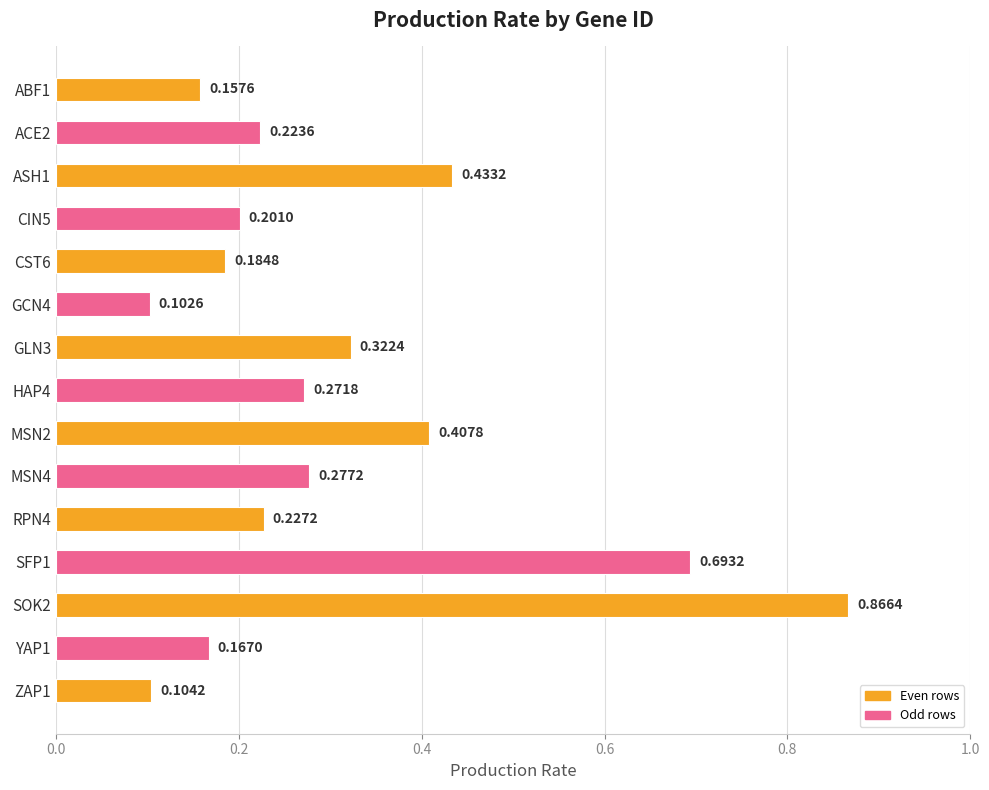

At which category does the chart reach its peak across all series?

SOK2